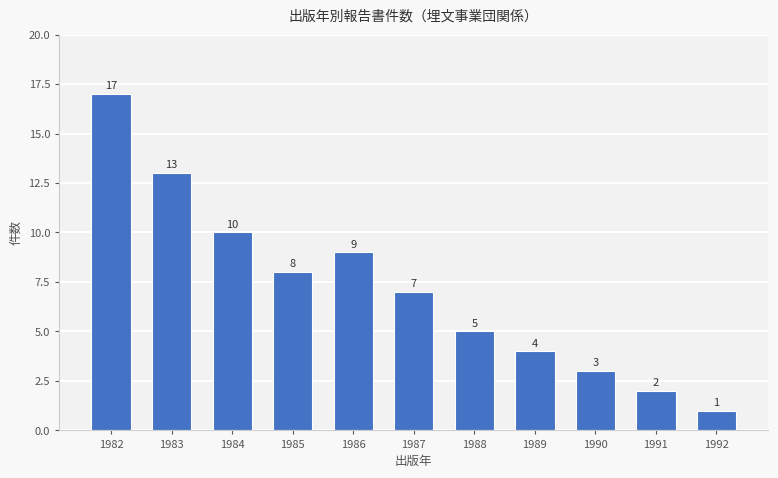

What is the smallest value displayed?

1